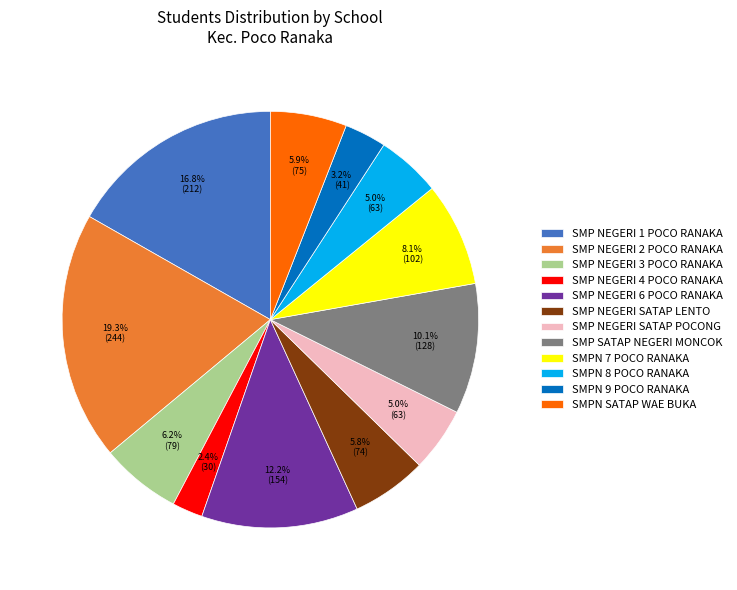

Is there any slice that represents more than half of the pie?

No